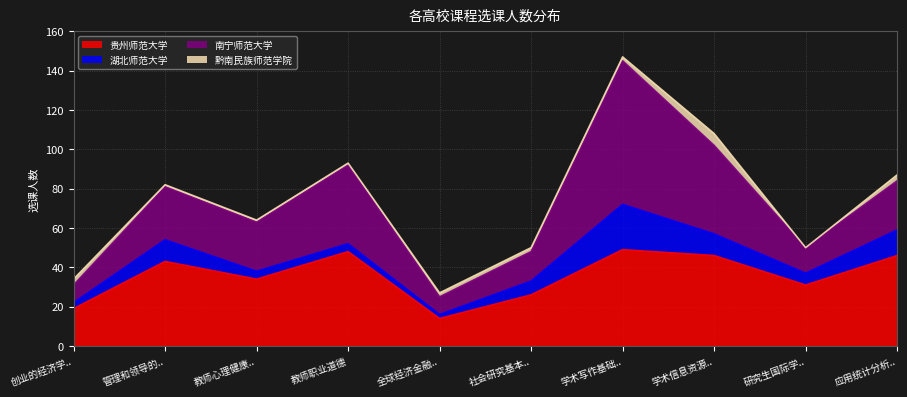

Which category has the highest value across all series?

学术写作基础、方法与规范